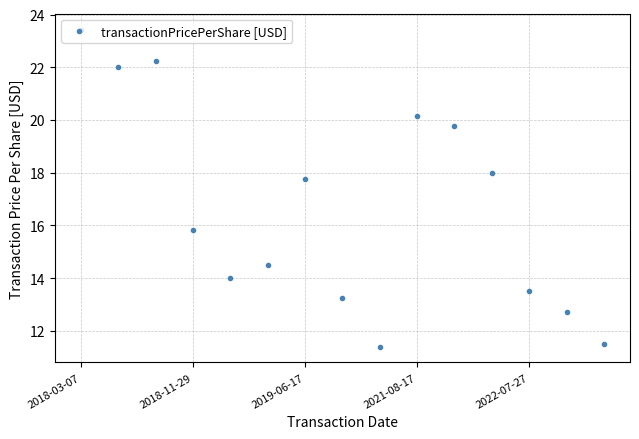

What is the difference between the maximum and minimum values?

12.0